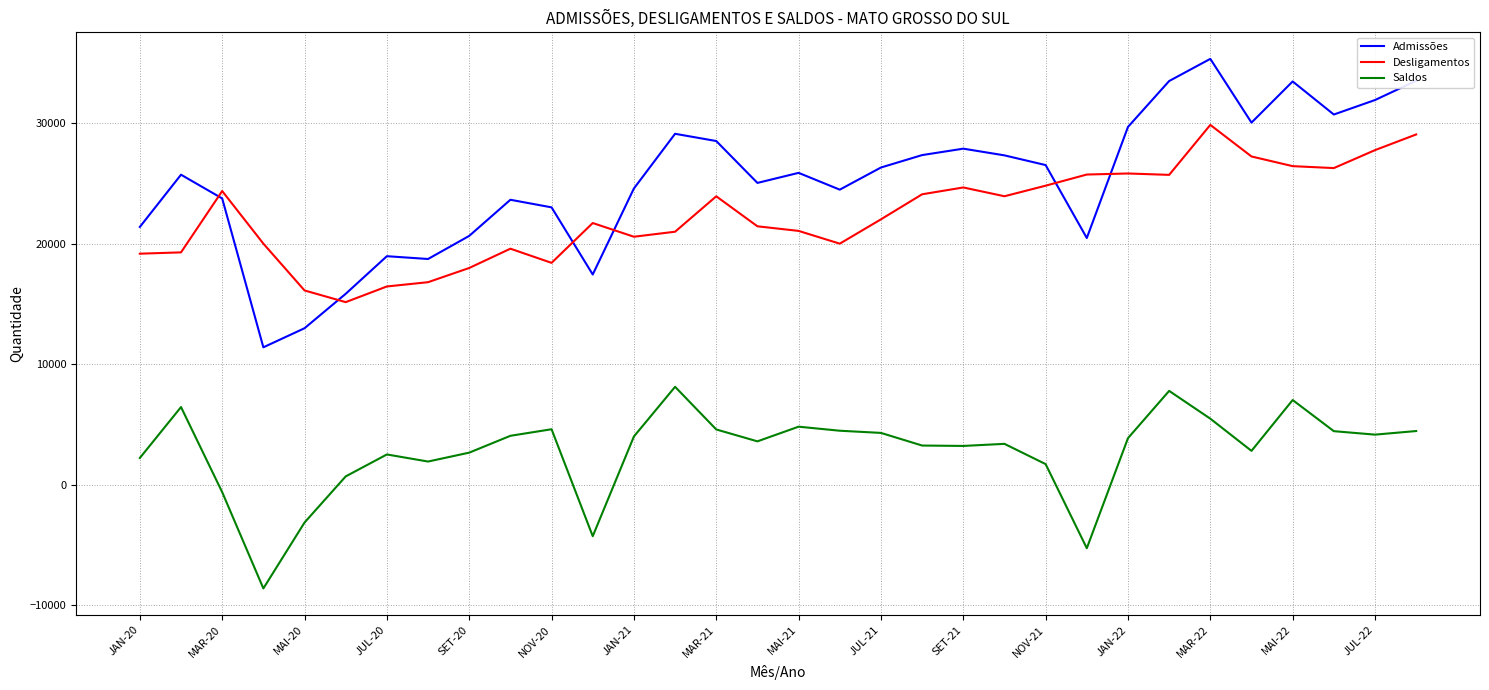

True or false: Desligamentos and Saldos intersect in this chart.

False